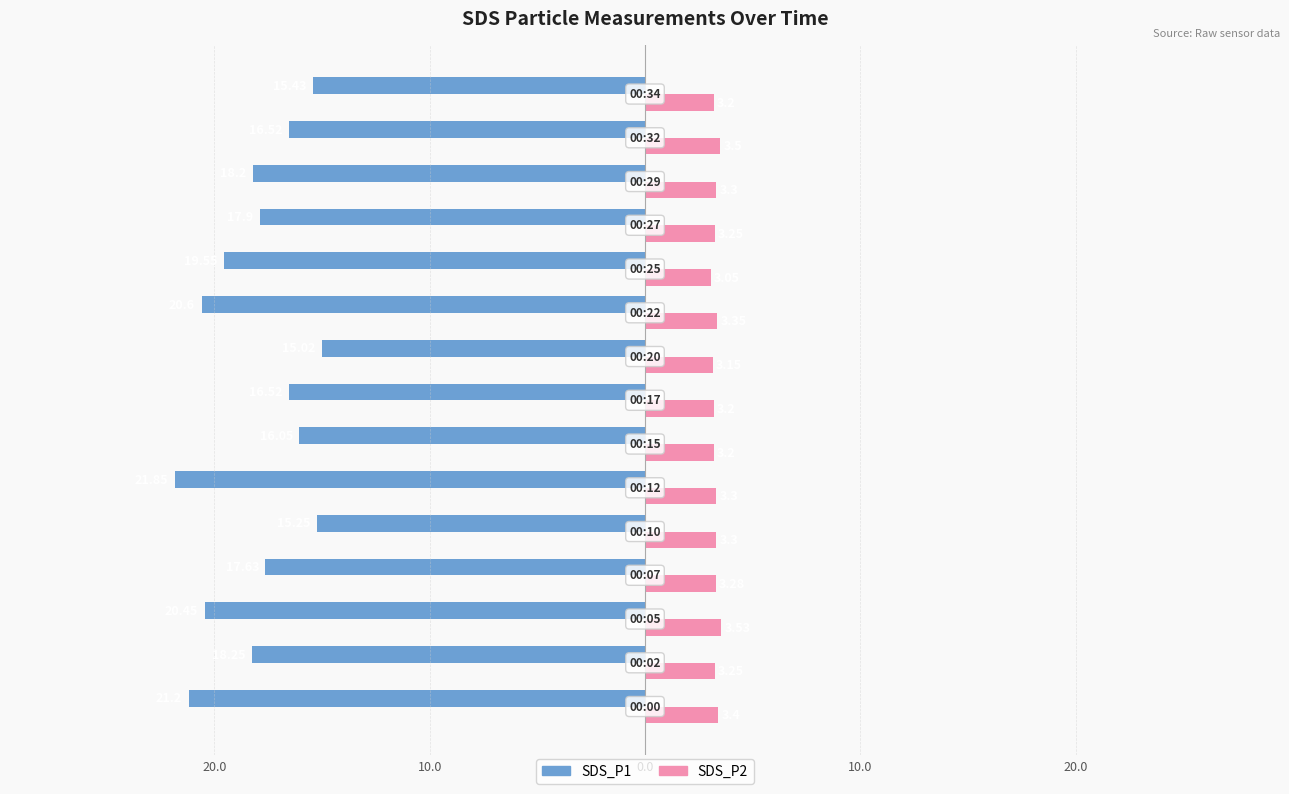

What is the sum of all SDS_P1 values?

-270.4